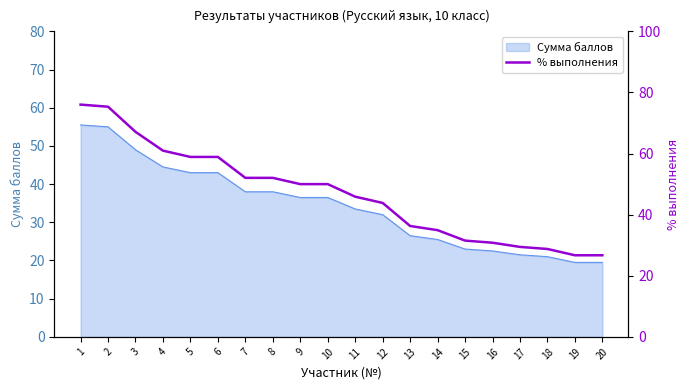

What is the average value?

46.8